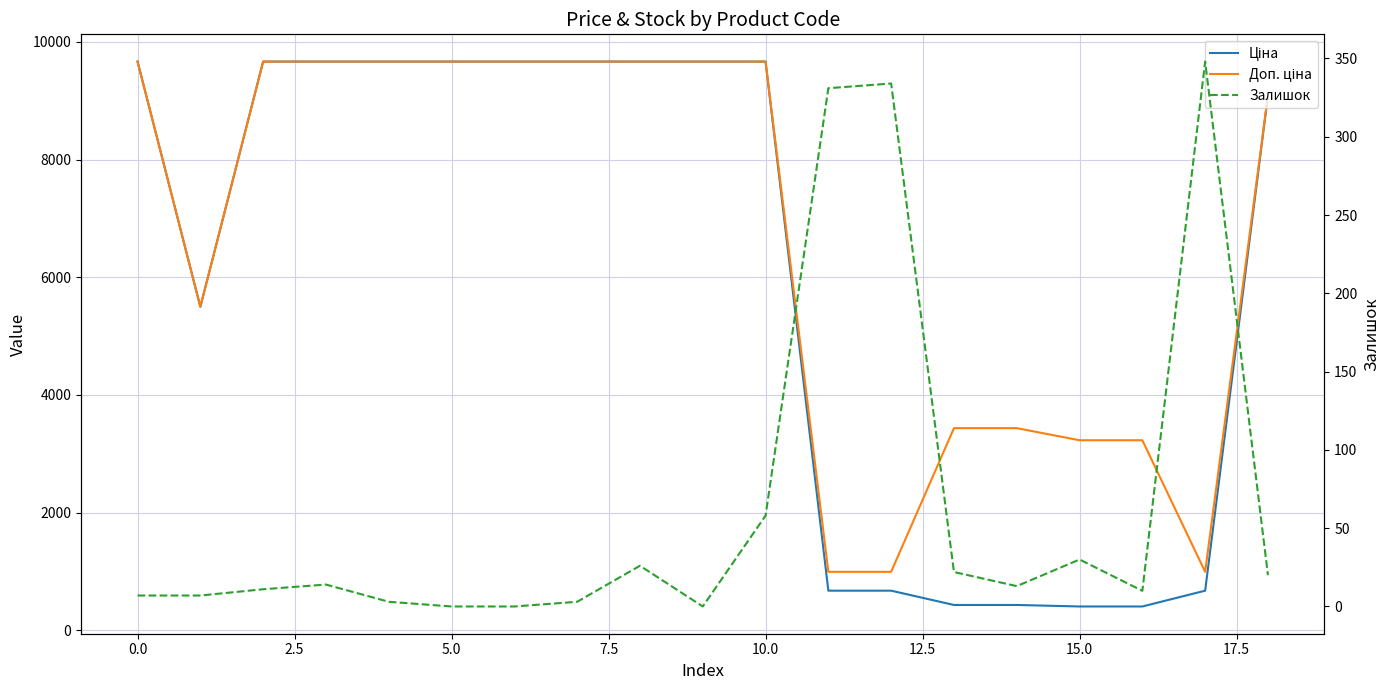

What is the spread (max minus min) of values at 2.5?

9653.7